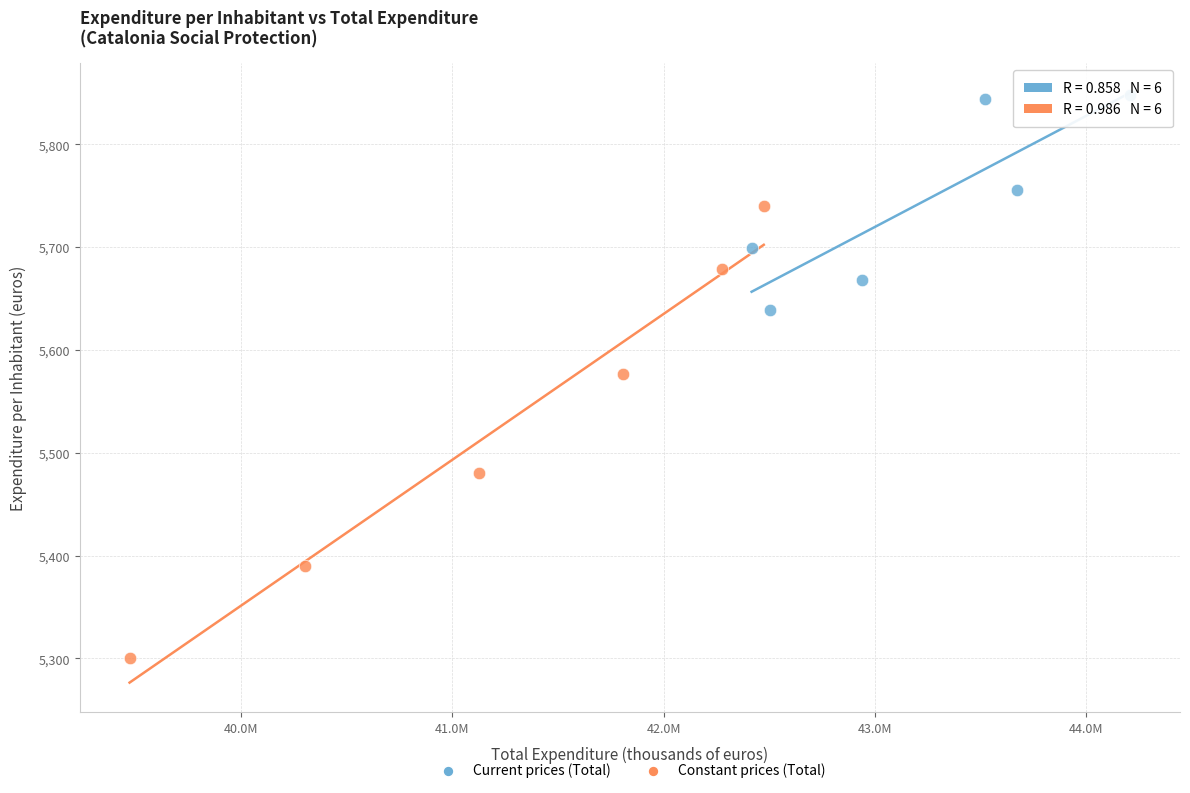

Which series has the widest spread of Y values?

Constant prices (Total)